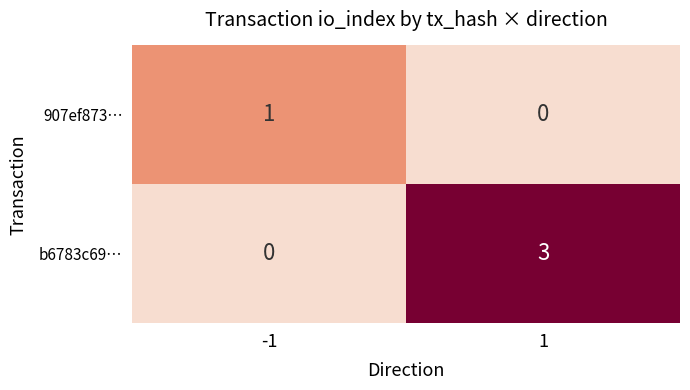

Which series changed the most between -1 and 1?

b6783c69…